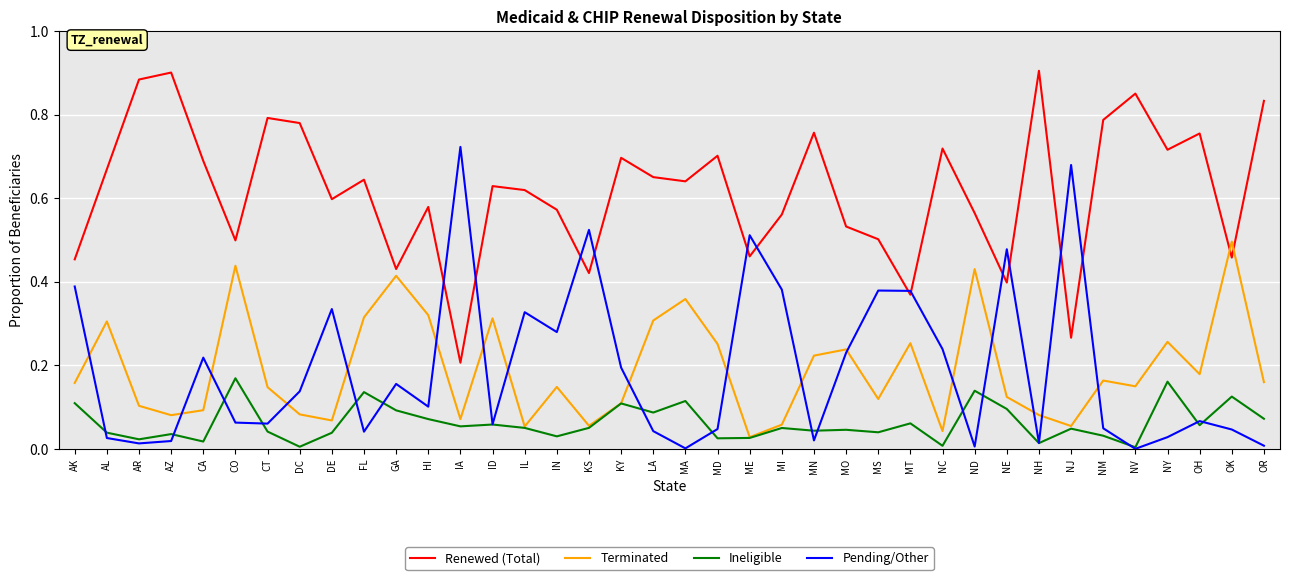

Rank the series by their maximum value, from lowest to highest.

Ineligible, Terminated, Pending/Other, Renewed (Total)